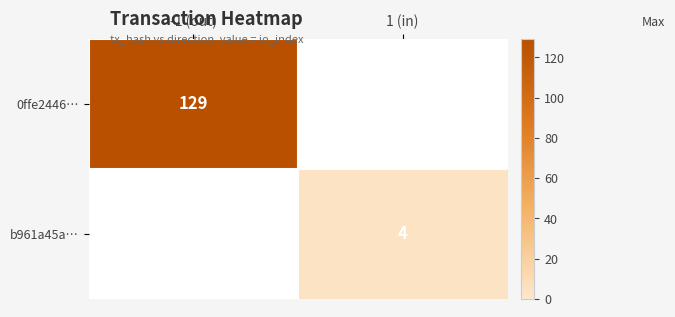

The value of b961a45a… at 1 (in) is 4. True or false?

True